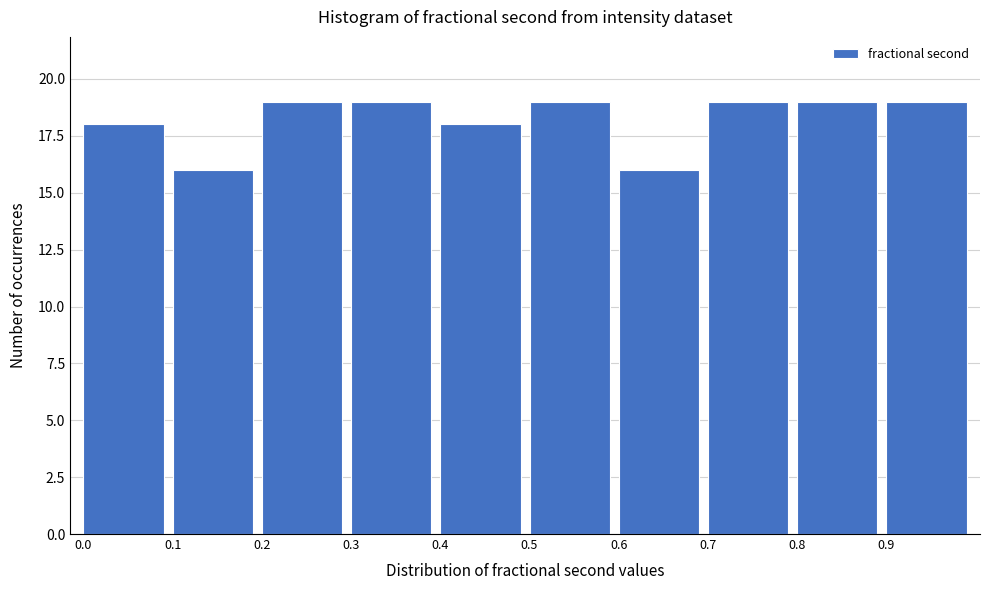

Reading left to right, list every bar in this chart as the range it spans on the x-axis followed by its height. The values are not printed on the chart, so give them approximately, as read against the axis.

0.0 to 0.1: 18
0.1 to 0.2: 16
0.2 to 0.3: 19
0.3 to 0.4: 19
0.4 to 0.5: 18
0.5 to 0.6: 19
0.6 to 0.7: 16
0.7 to 0.8: 19
0.8 to 0.9: 19
0.9 to 1.0: 19